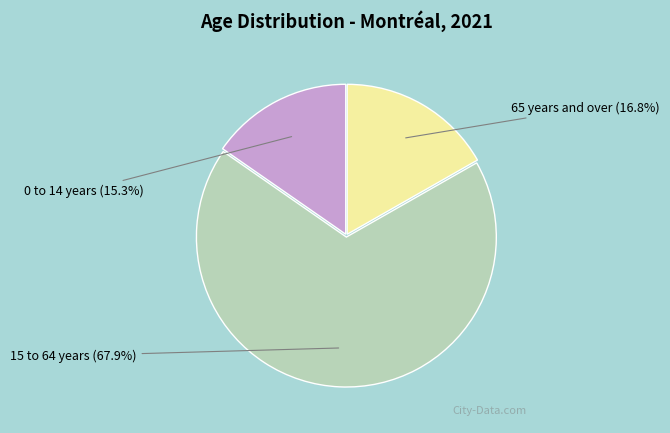

What is the smallest slice in the pie chart?

0 to 14 years